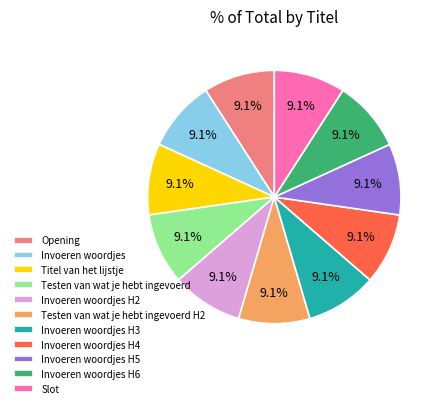

Is Invoeren woordjes H6 the majority of the pie?

No